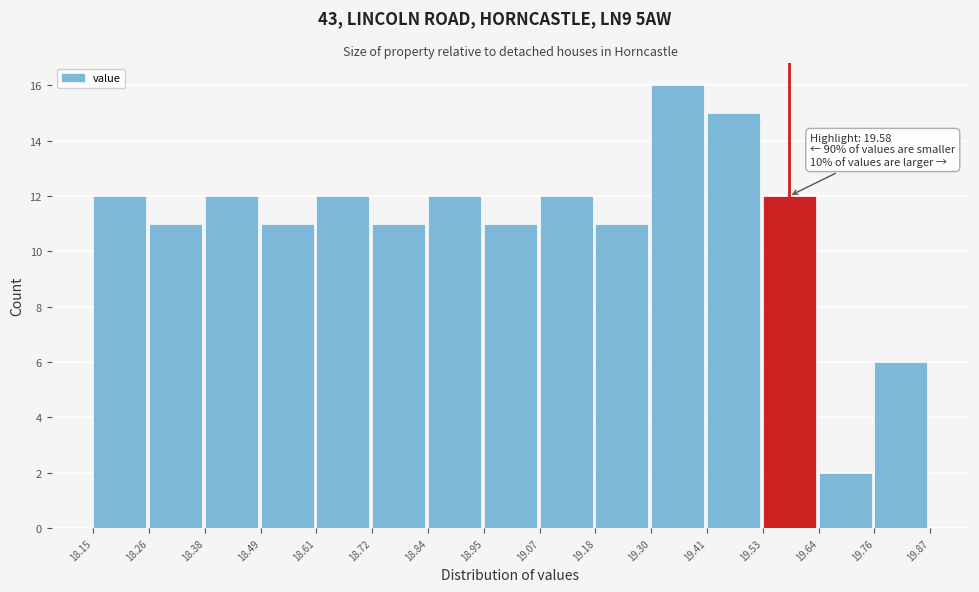

Which range on the x-axis has the tallest bar?

19.30 to 19.41